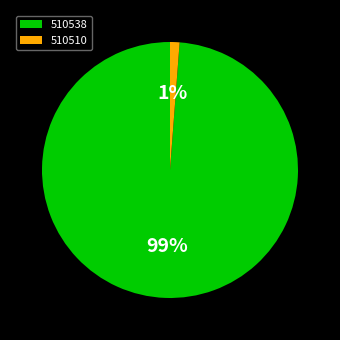

Which has a higher value, 510510 or 510538?

510538